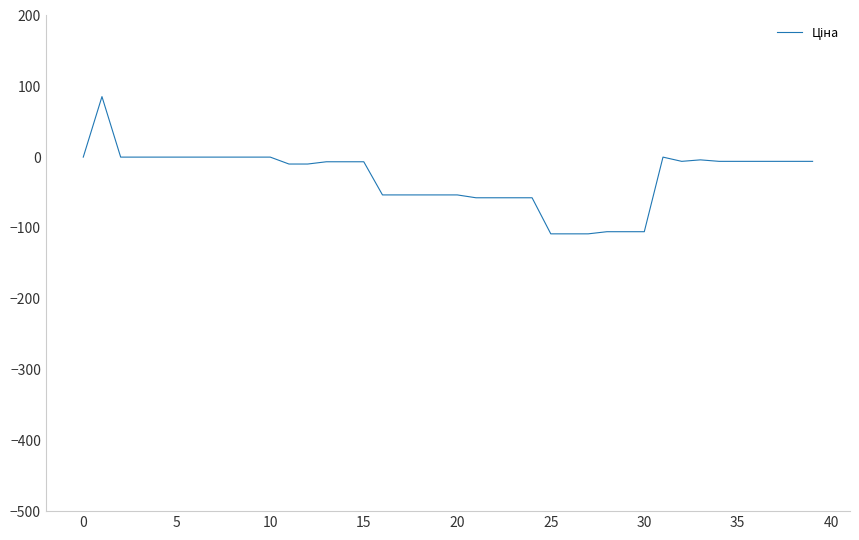

How many distinct data groups are displayed?

1